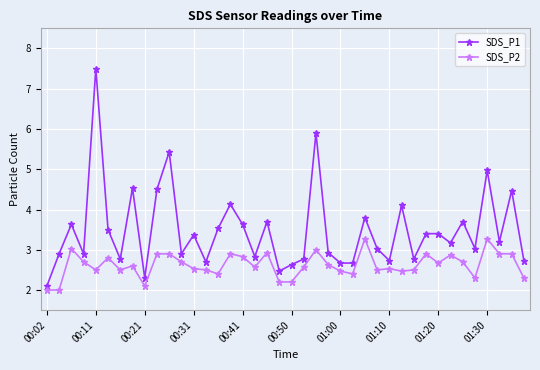

Reading left to right, transcribe all the data shown in this chart.

SDS_P1: 2.1	2.9	3.6	2.9	7.5	3.5	2.8	4.5	2.3	4.5	5.4	2.9	3.4	2.7	3.5	4.1	3.6	2.8	3.7	2.5	2.6	2.8	5.9	2.9	2.7	2.7	3.8	3.0	2.7	4.1	2.8	3.4	3.4	3.2	3.7	3.0	5.0	3.2	4.5	2.7
SDS_P2: 2.0	2.0	3.0	2.7	2.5	2.8	2.5	2.6	2.1	2.9	2.9	2.7	2.5	2.5	2.4	2.9	2.8	2.6	2.9	2.2	2.2	2.6	3.0	2.6	2.5	2.4	3.3	2.5	2.5	2.5	2.5	2.9	2.7	2.9	2.7	2.3	3.3	2.9	2.9	2.3